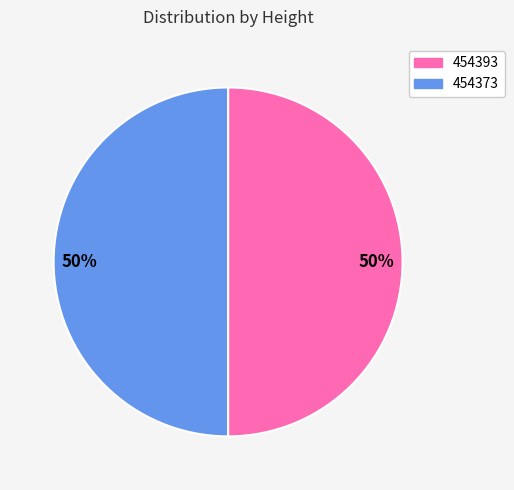

How many slices are in this pie chart?

2